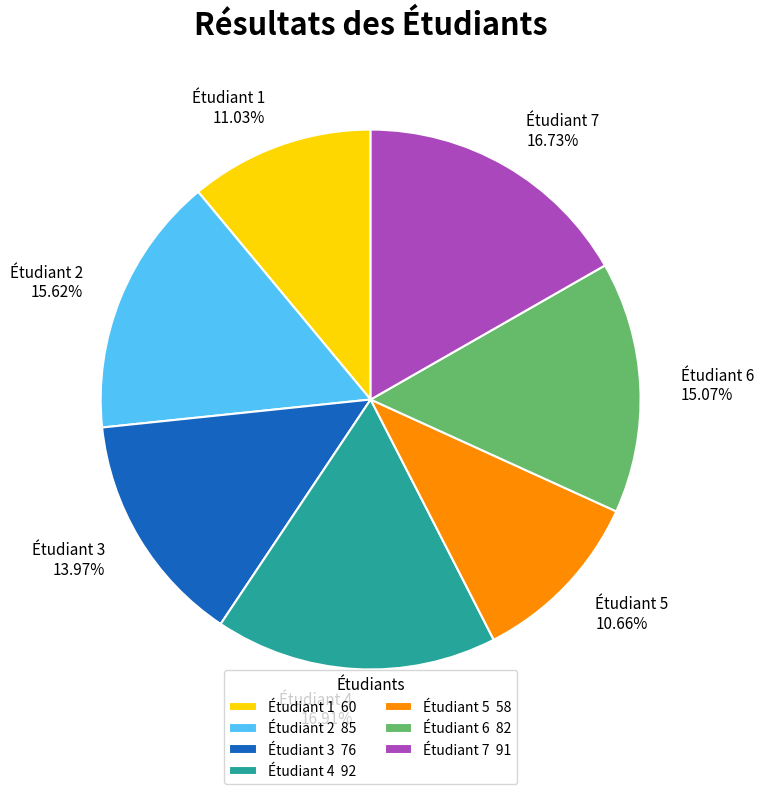

How many slices are in this pie chart?

7